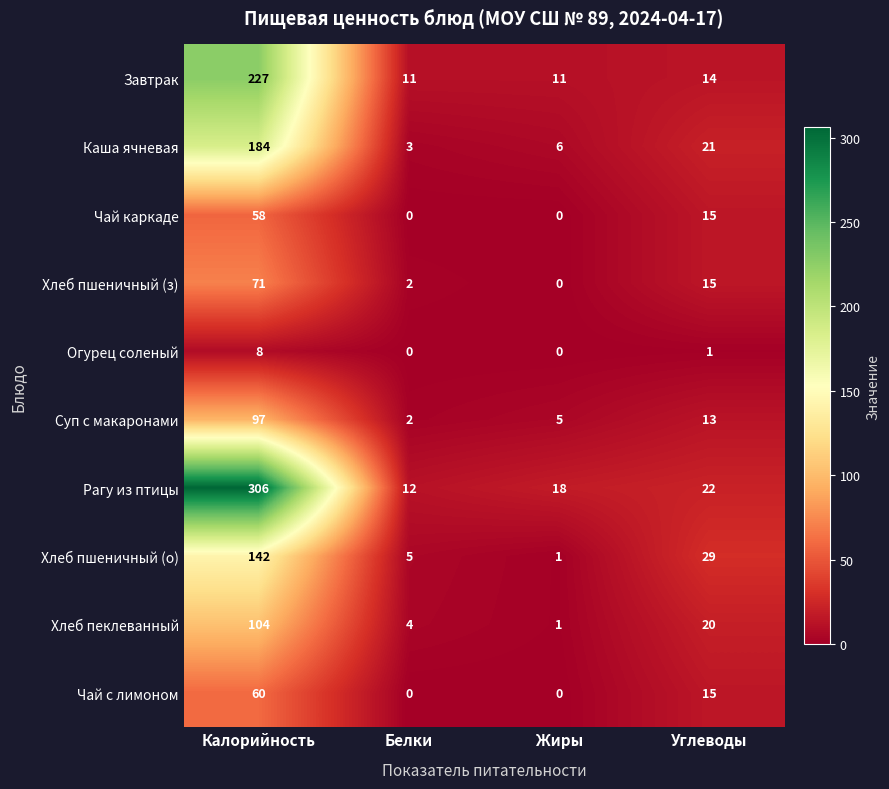

List the labels in order of Хлеб пшеничный (о) value, largest first.

Калорийность, Углеводы, Белки, Жиры